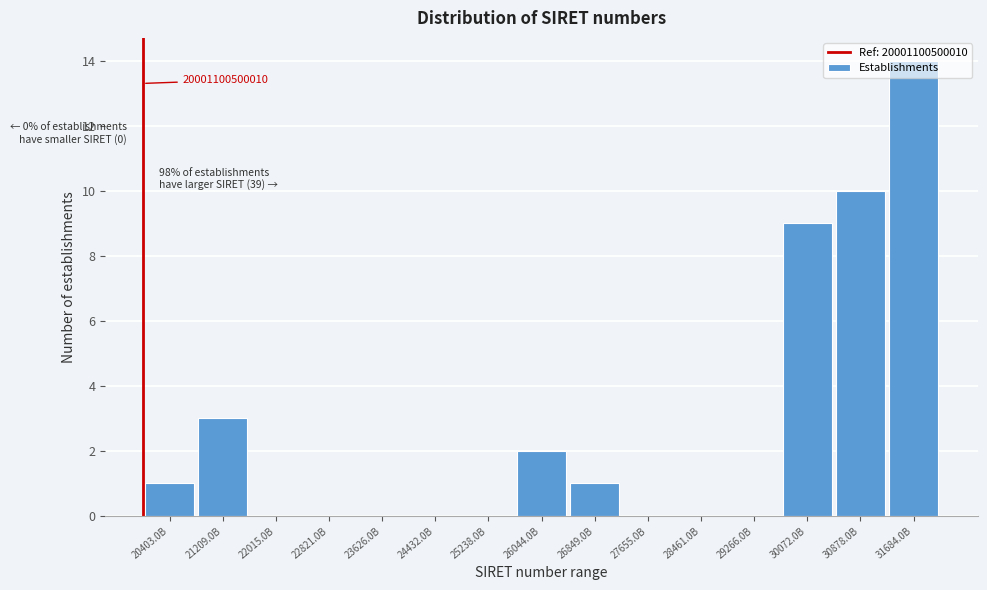

Where is the data nearest to the value 7?

30072.0B